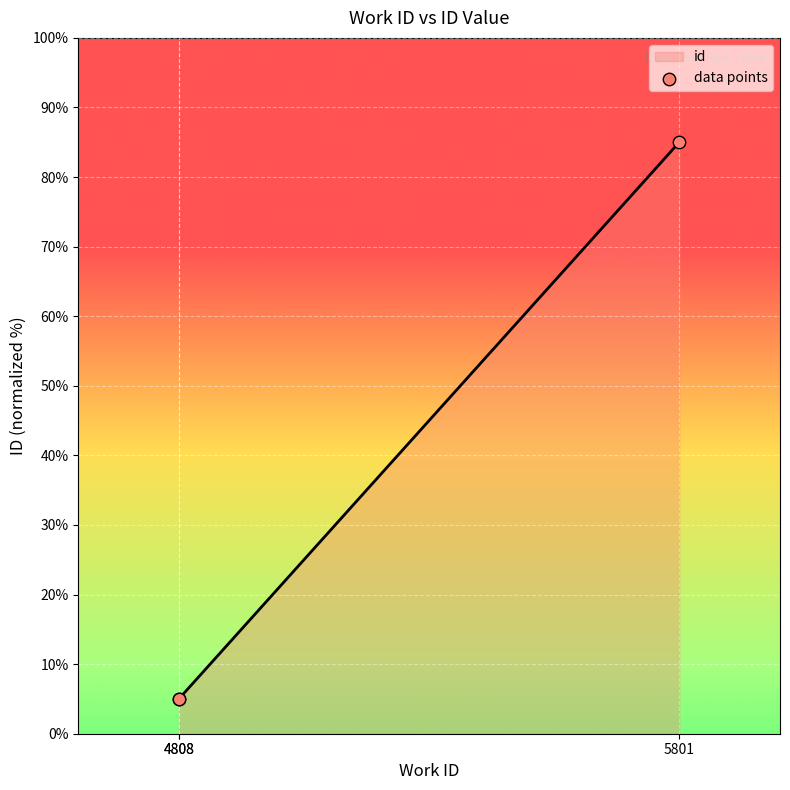

What is the change in value from 4808 to 5801?

+80.0